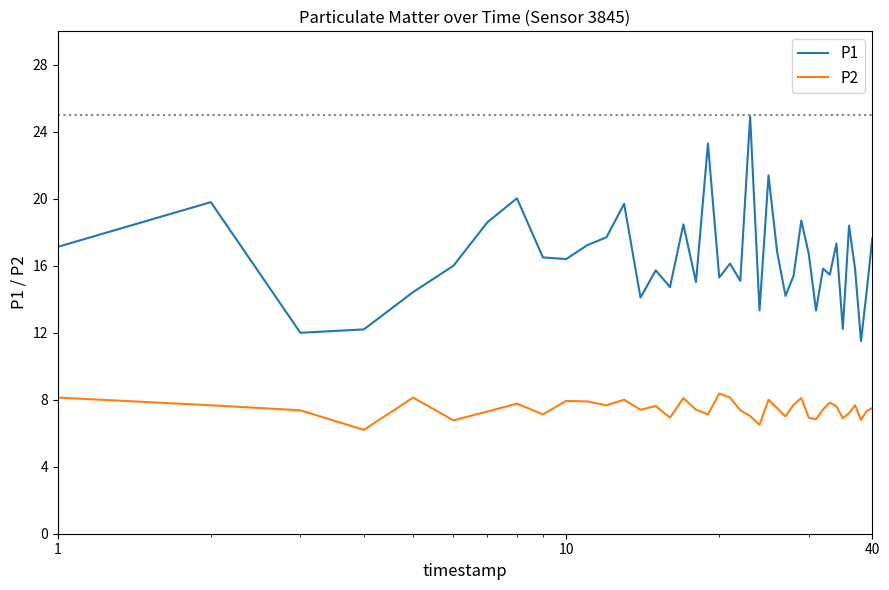

In P2, how many points are lower than both neighbors (excluding endpoints)?

12